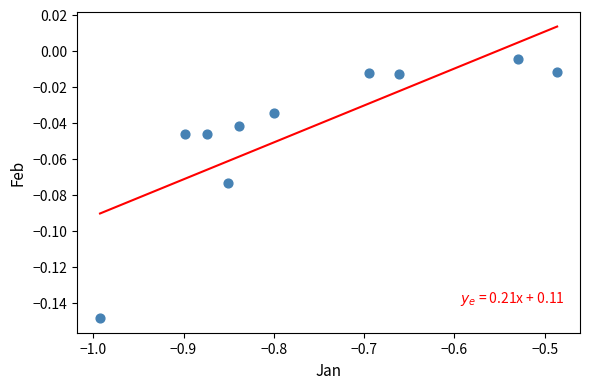

What is the range of X values (max minus min)?

0.5